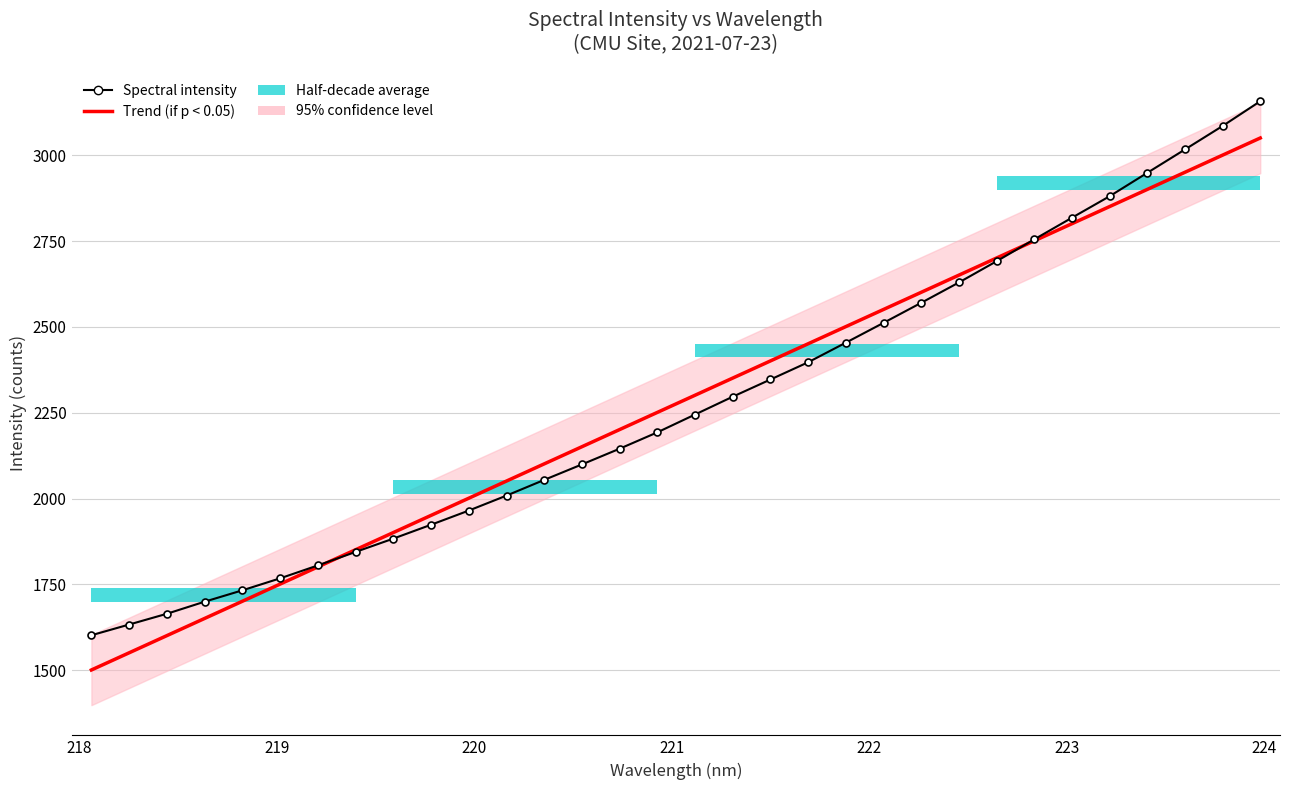

What is the highest value of the Trend (if p < 0.05) series?

3050.6